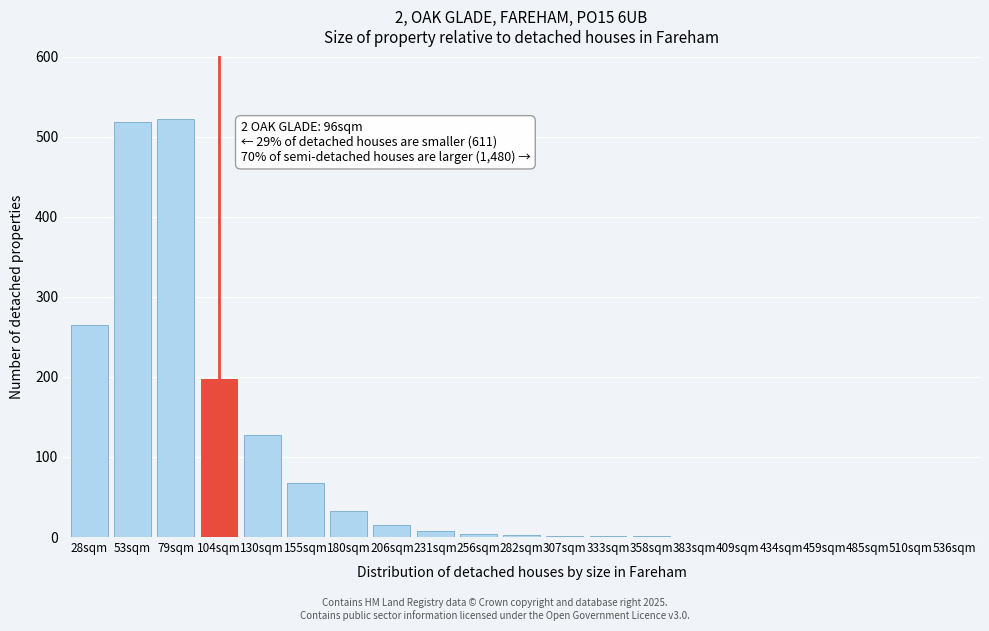

True or false: the data shows 15 at 206sqm.

True